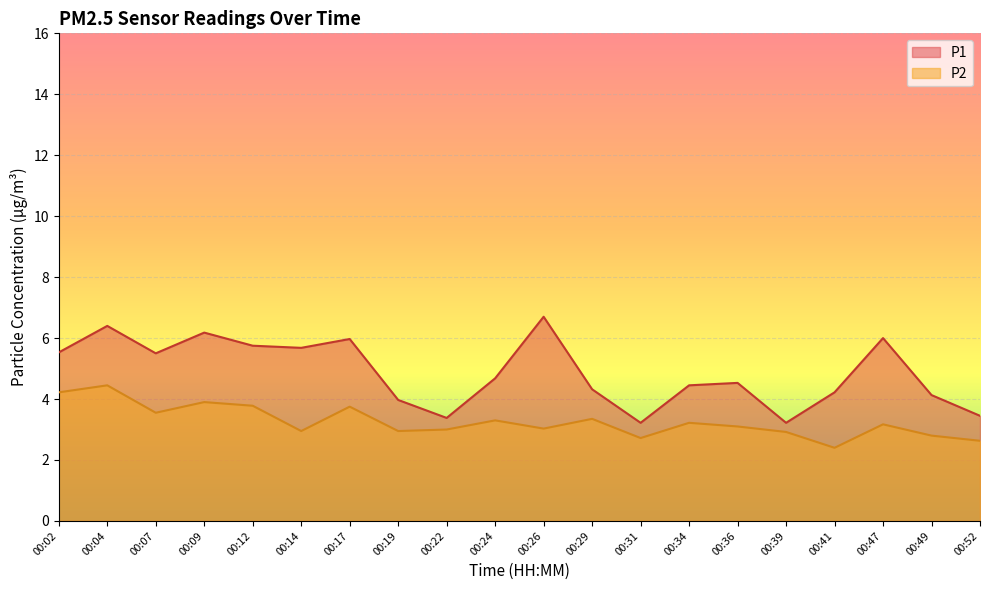

List the labels in order of P1 value, largest first.

00:26, 00:04, 00:09, 00:47, 00:17, 00:12, 00:14, 00:02, 00:07, 00:24, 00:36, 00:34, 00:29, 00:41, 00:49, 00:19, 00:52, 00:22, 00:31, 00:39